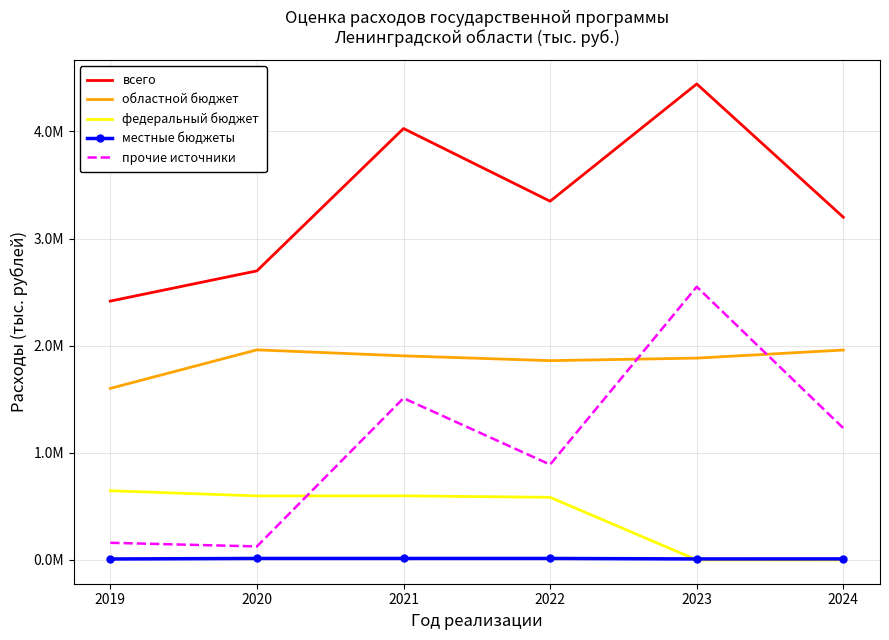

The value of всего at 2021 is 4027056.5. True or false?

True